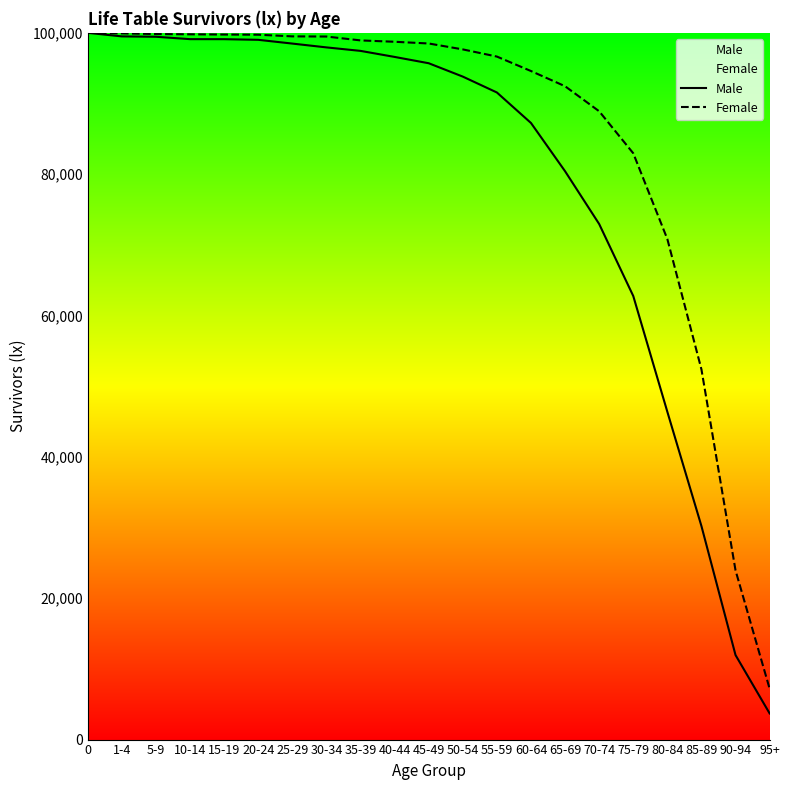

At which label does Male reach its minimum?

95+